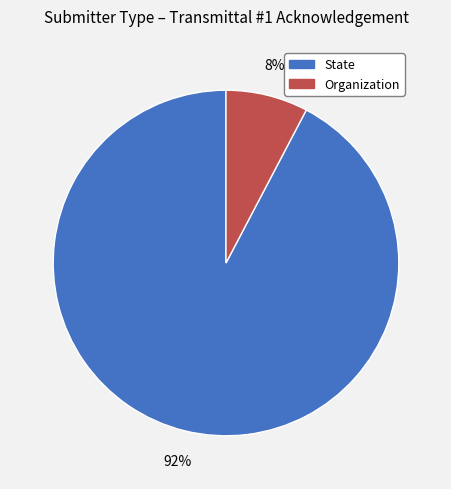

Is there any slice that represents more than half of the pie?

Yes